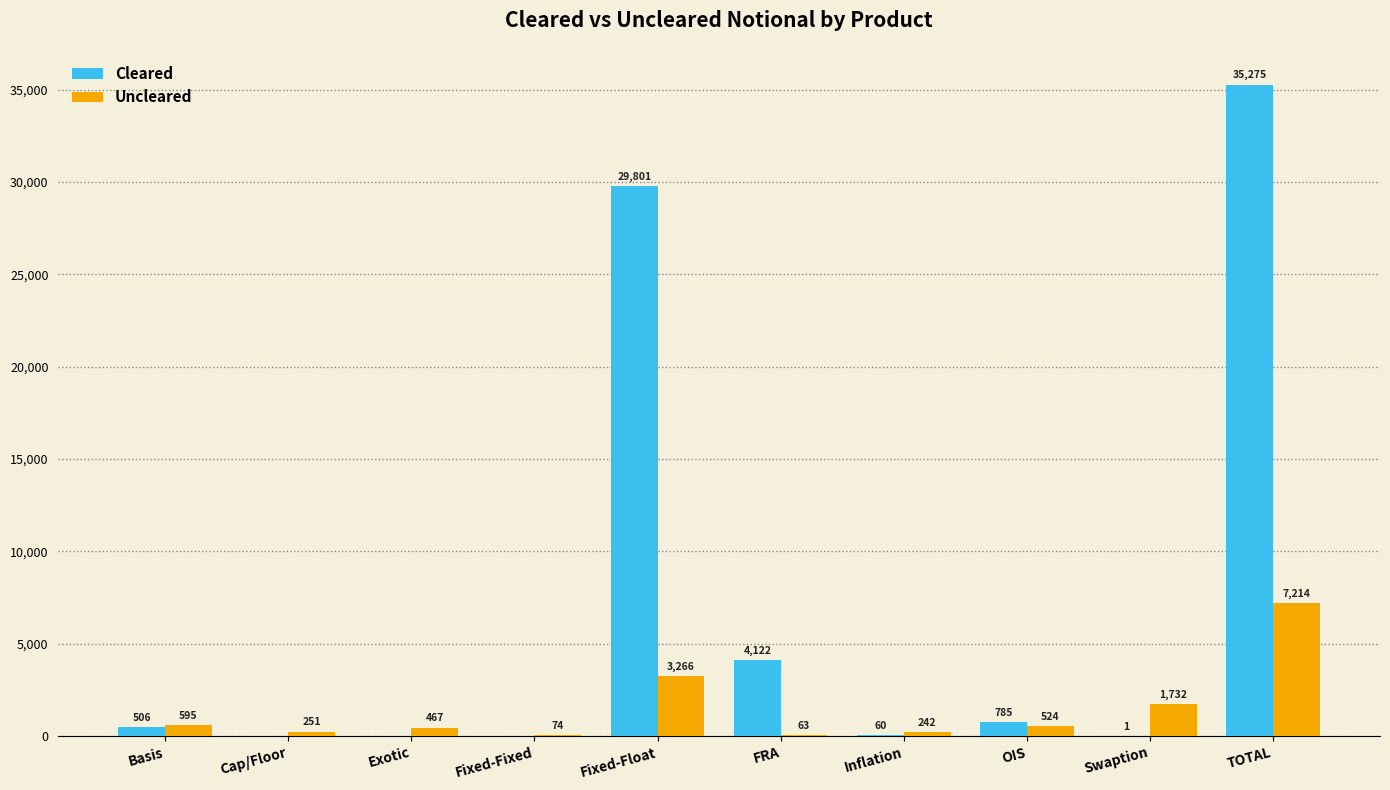

What is the maximum value for Cleared?

35275